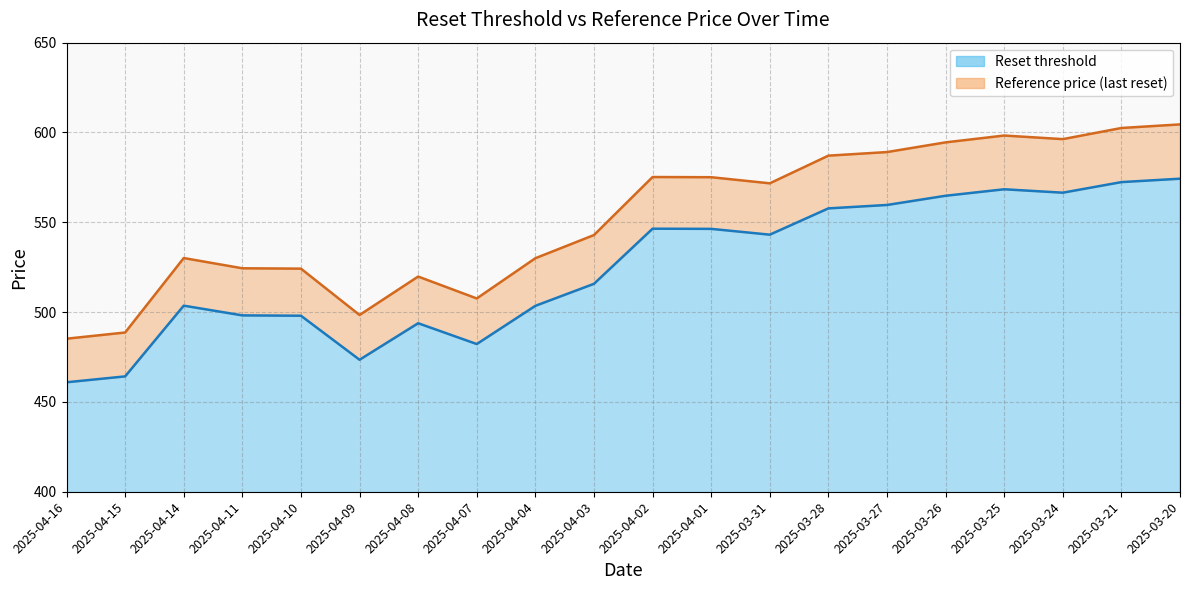

What is the total value across all series at 2025-04-11?

1022.6